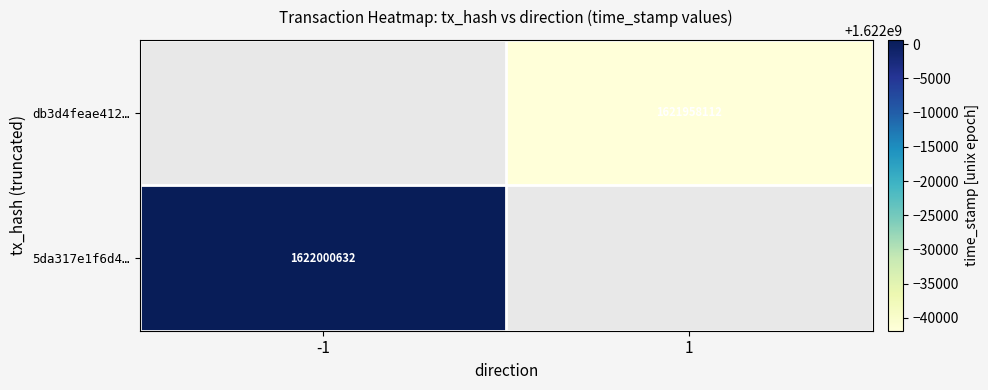

Count the number of data series in this chart.

2